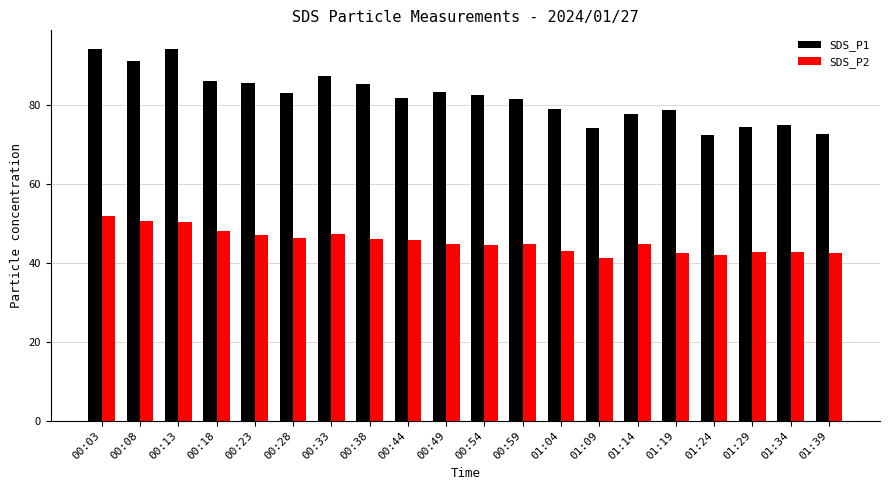

What is the sum of the SDS_P1 values at 00:28 and 00:49?

166.5